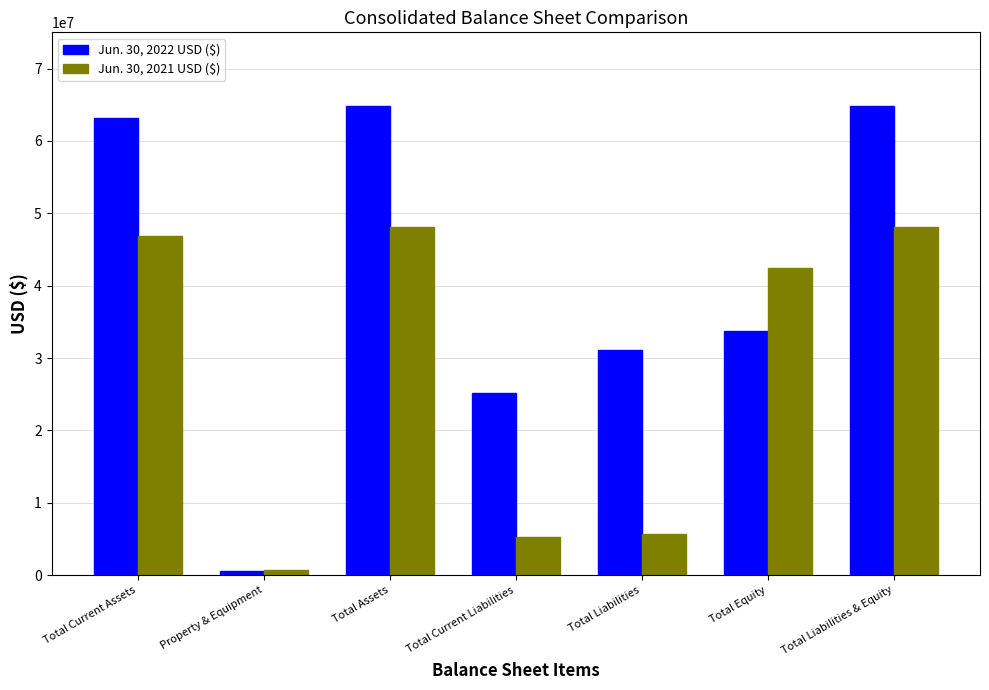

What is the maximum value shown in the chart?

64847740